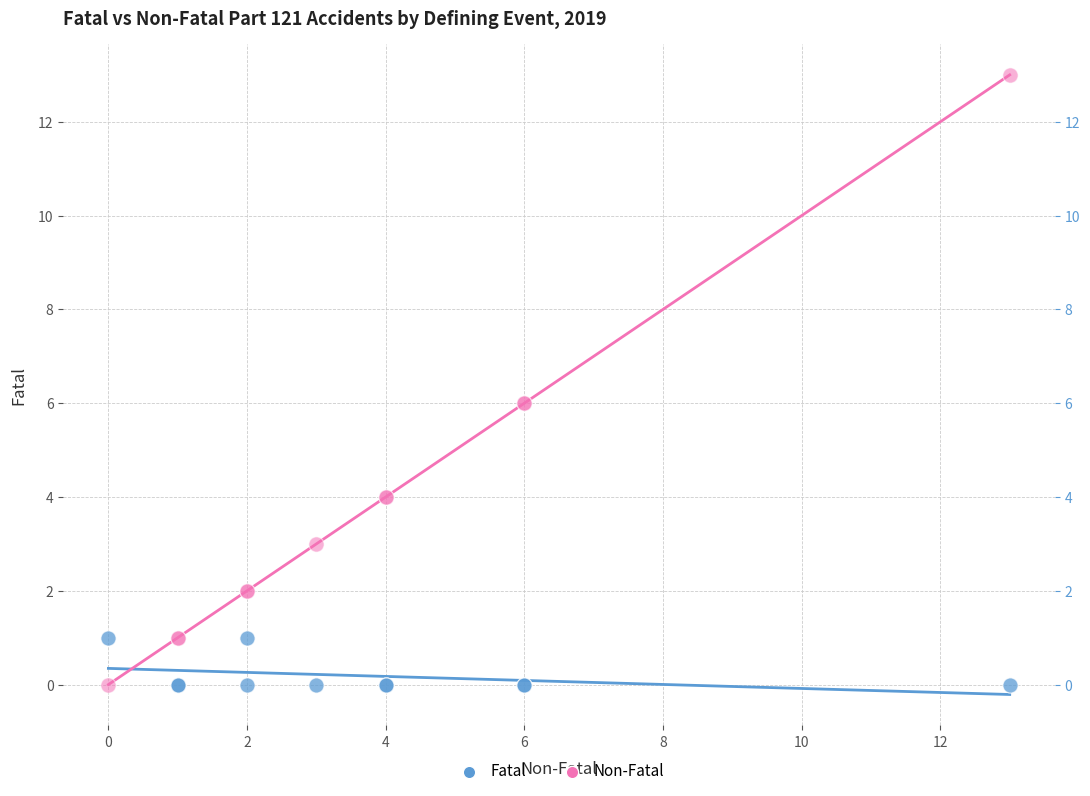

Which series contains the highest Y value?

Non-Fatal